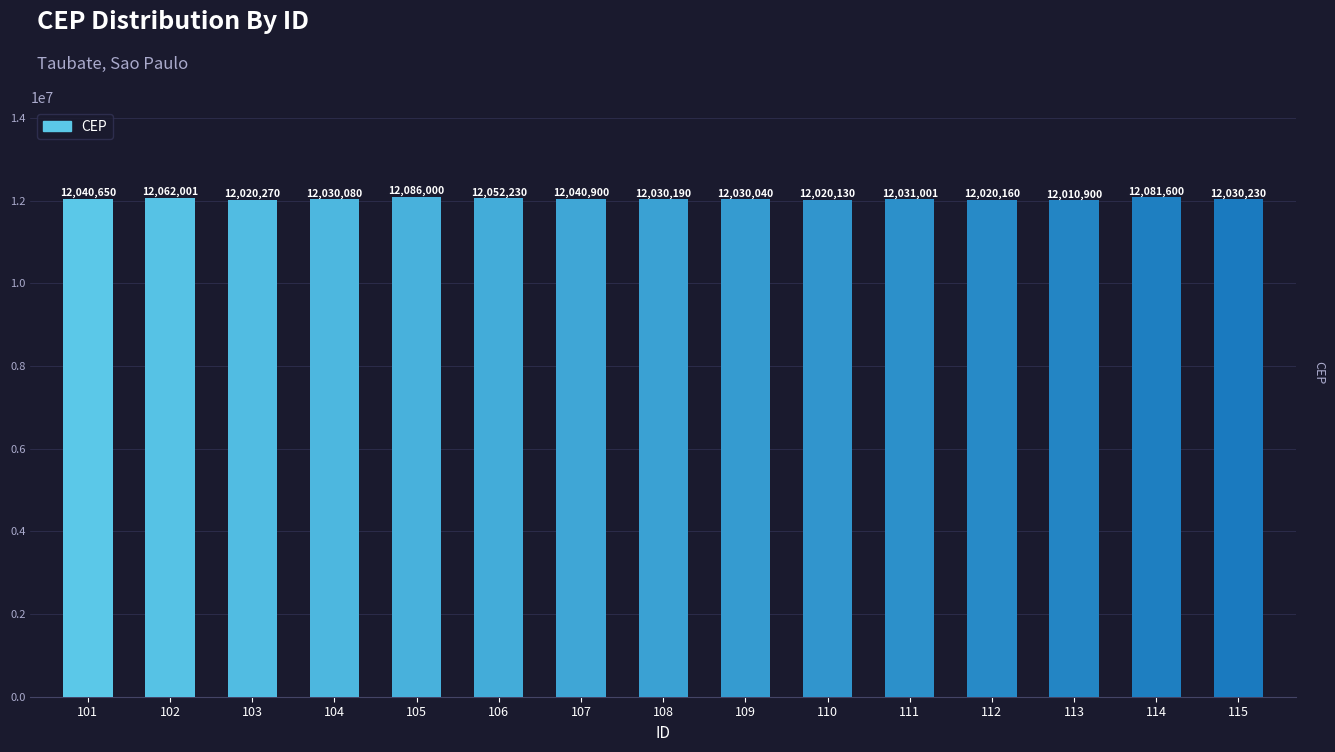

What is the change in value from 103 to 107?

+20630